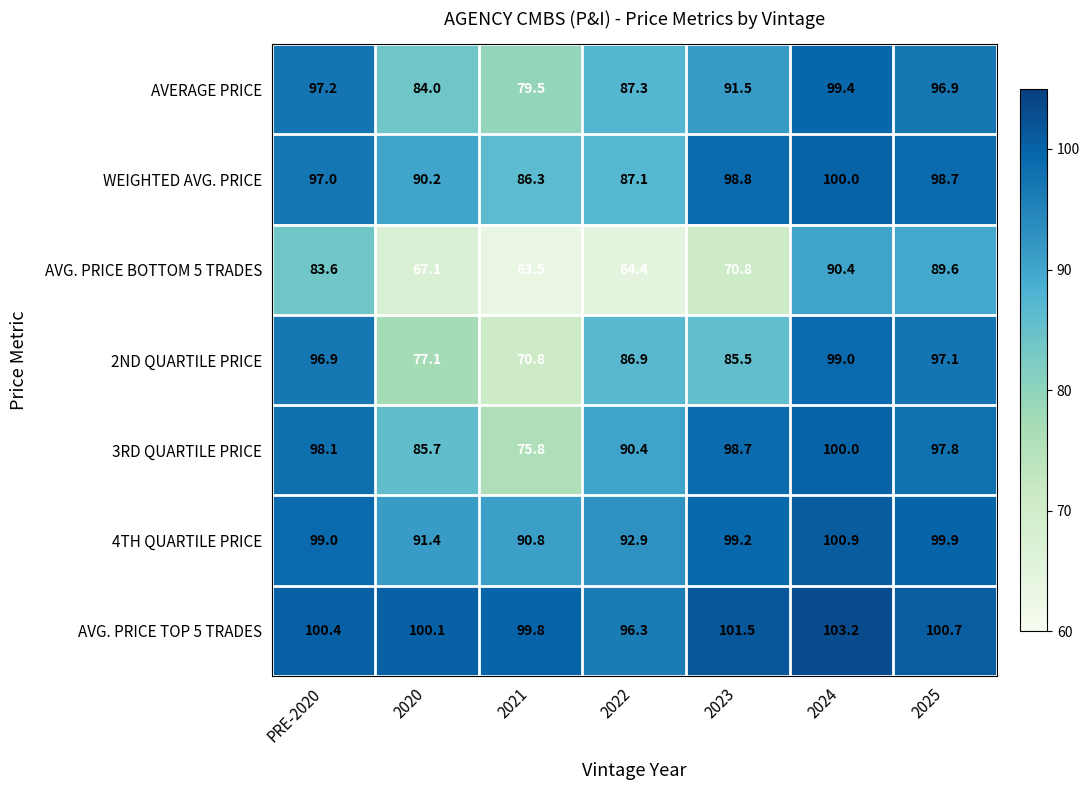

What is the sum of all AVG. PRICE BOTTOM 5 TRADES values?

529.4